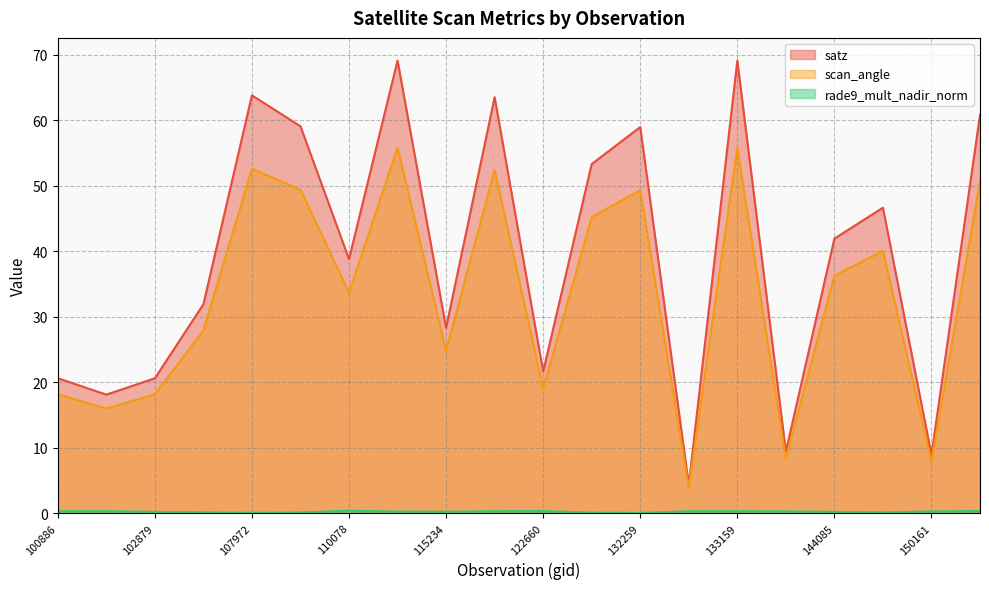

Where is scan_angle nearest to the value 29?

107613